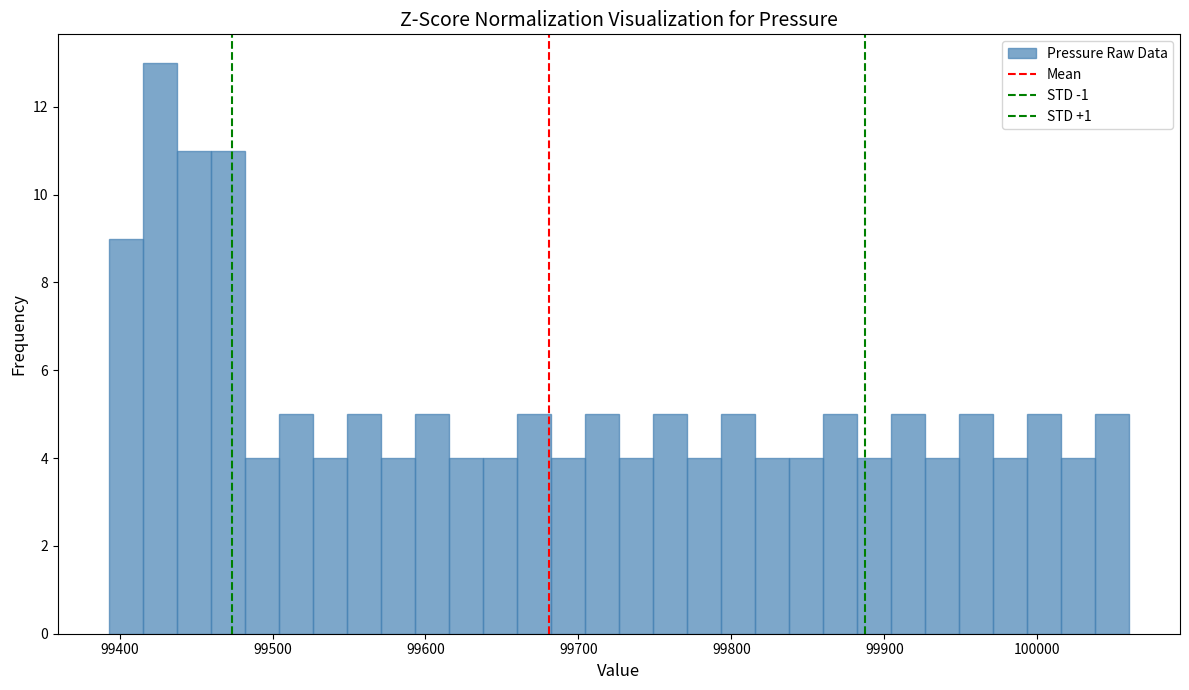

Read against the x-axis, roughly where is the centre of the tallest bar?

99430